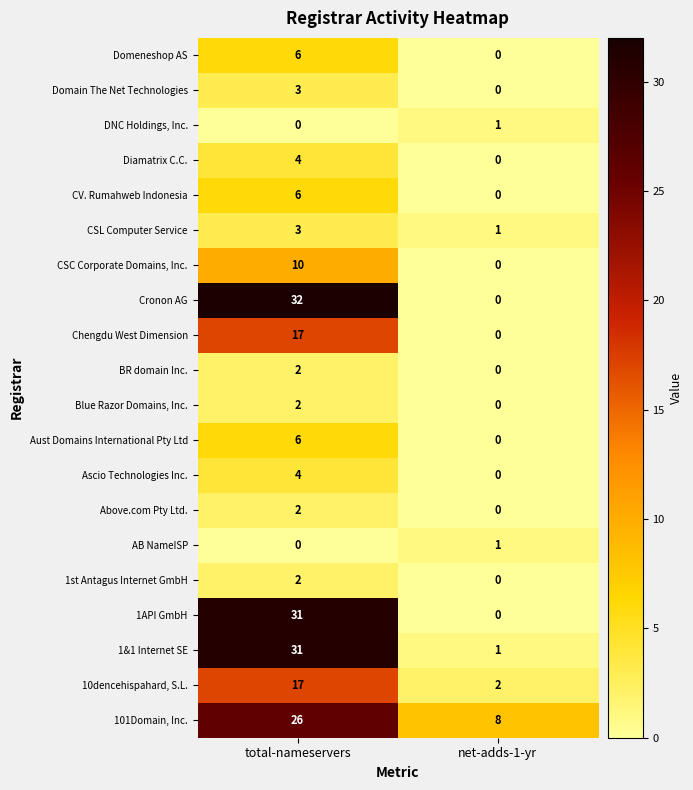

What is the difference between the highest and lowest values at total-nameservers?

32